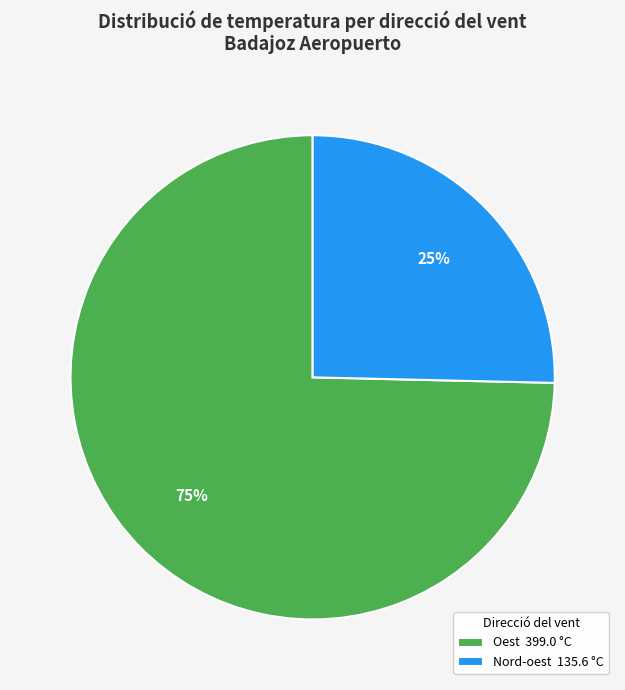

Which has a higher value, Oest 399.0 °C or Nord-oest 135.6 °C?

Oest 399.0 °C